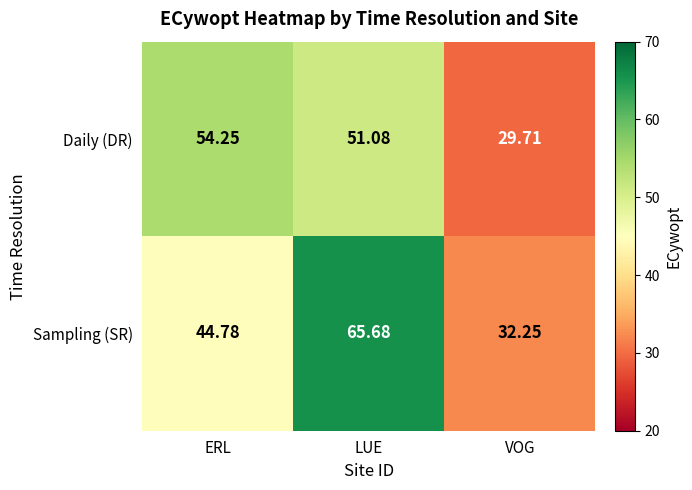

Which series has the largest total across all categories?

Sampling (SR)